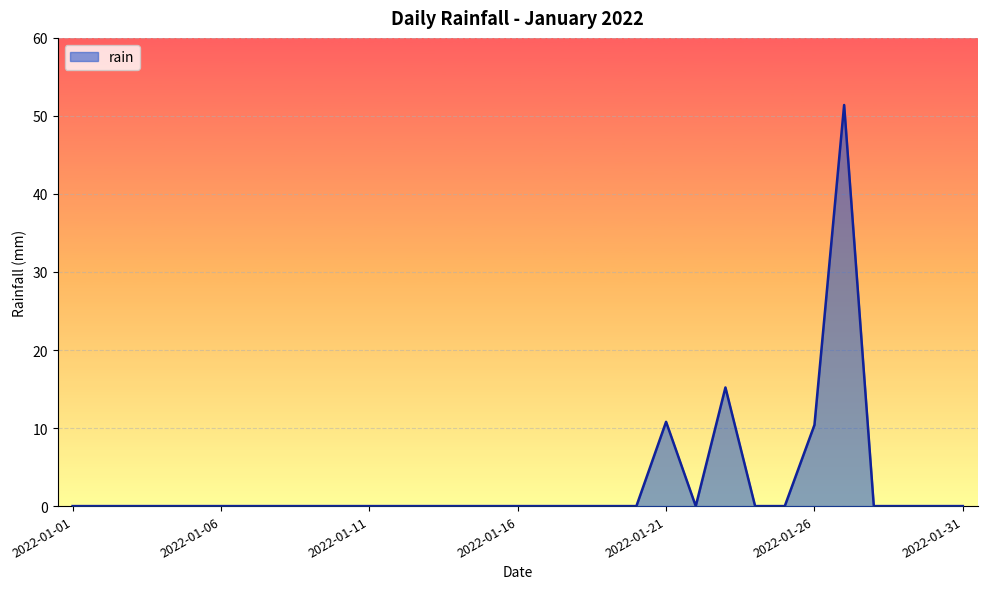

What is the maximum value shown in the chart?

51.4